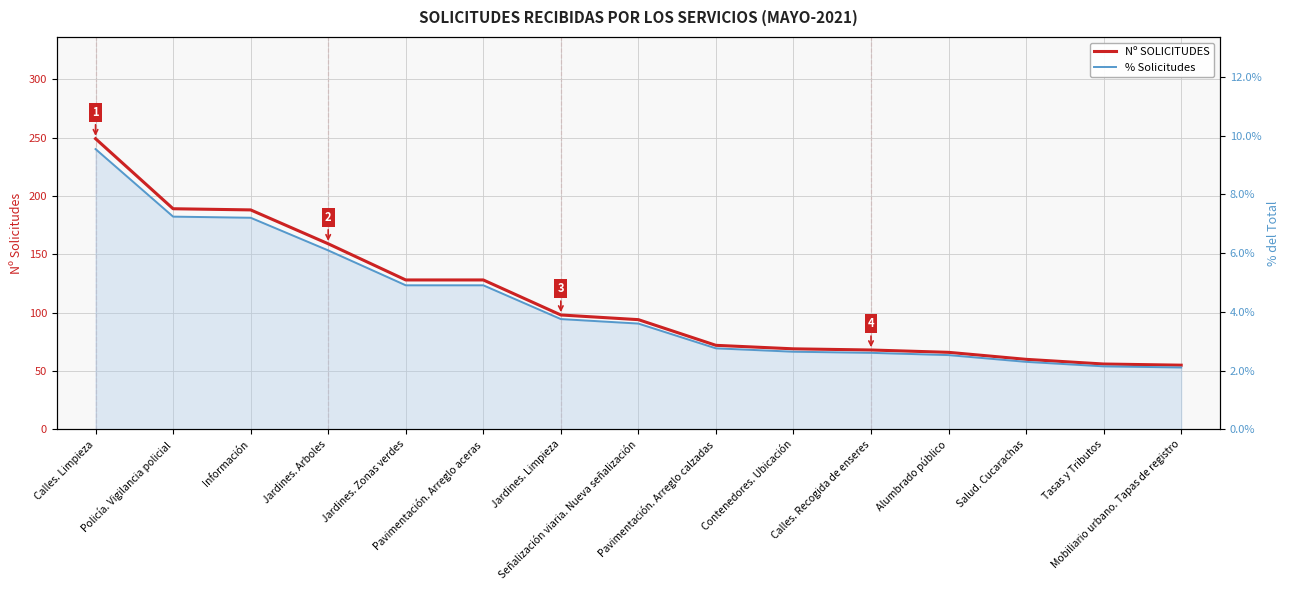

True or false: Nº SOLICITUDES and % Solicitudes cross at least once.

False